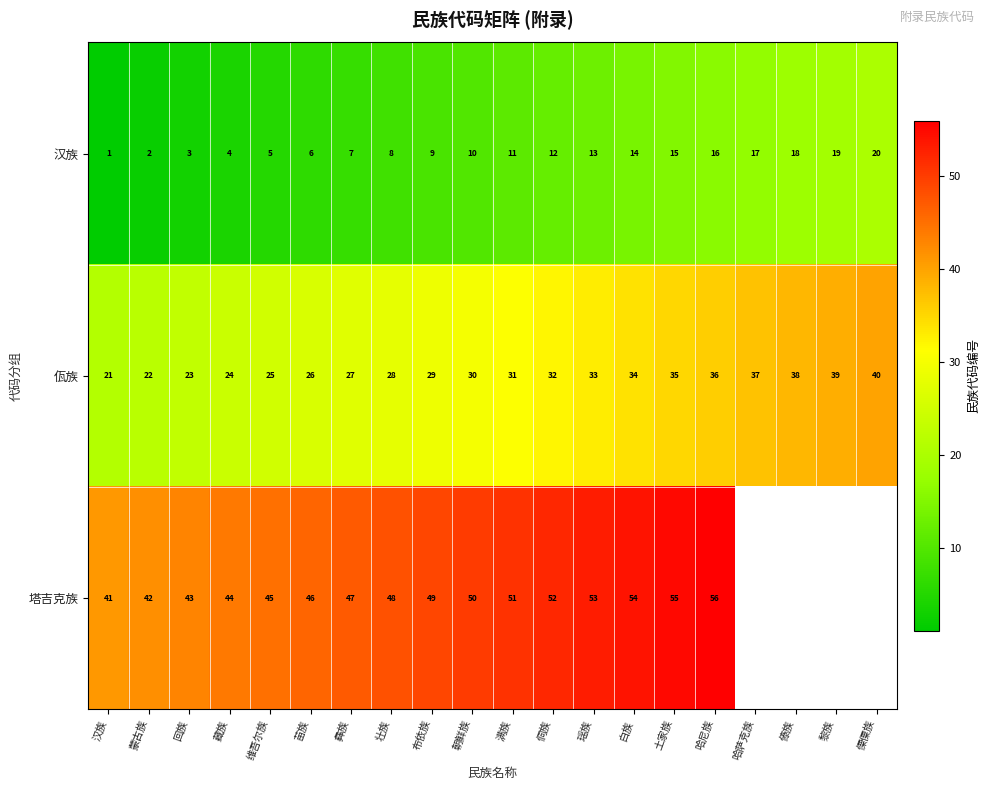

What is the approximate value of 汉族 at 侗族, to the nearest 5?

10